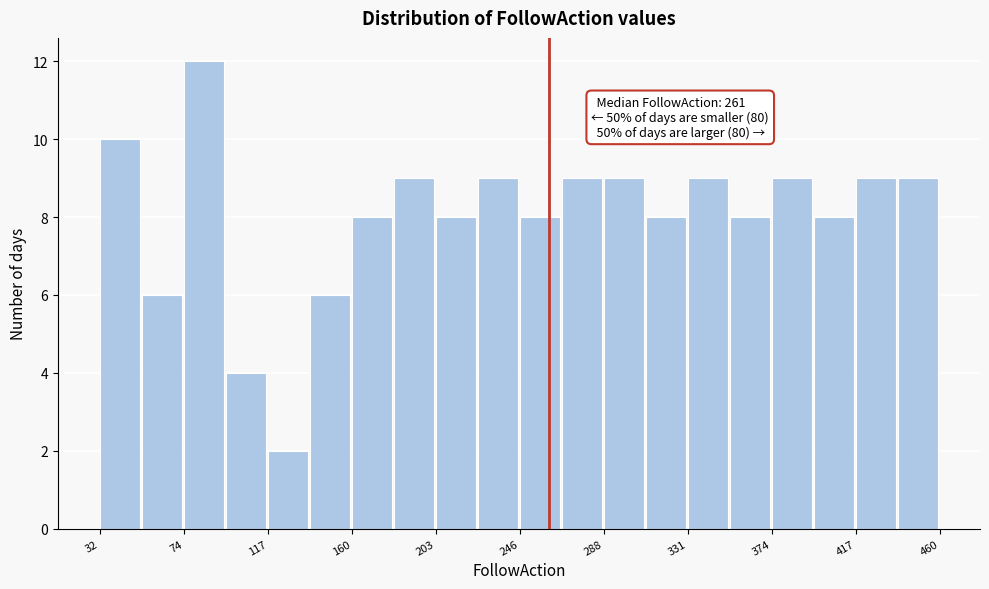

Which range on the x-axis has the tallest bar?

75 to 95